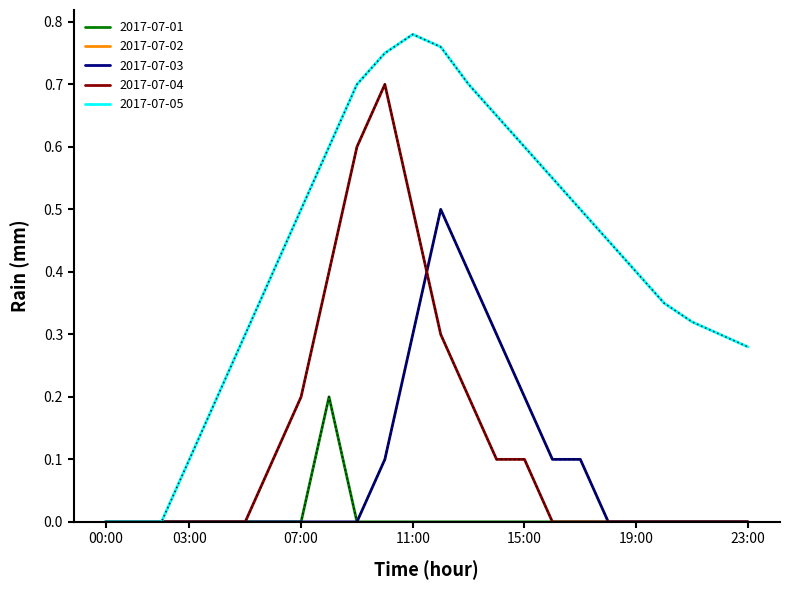

Which series has the largest total across all categories?

2017-07-05